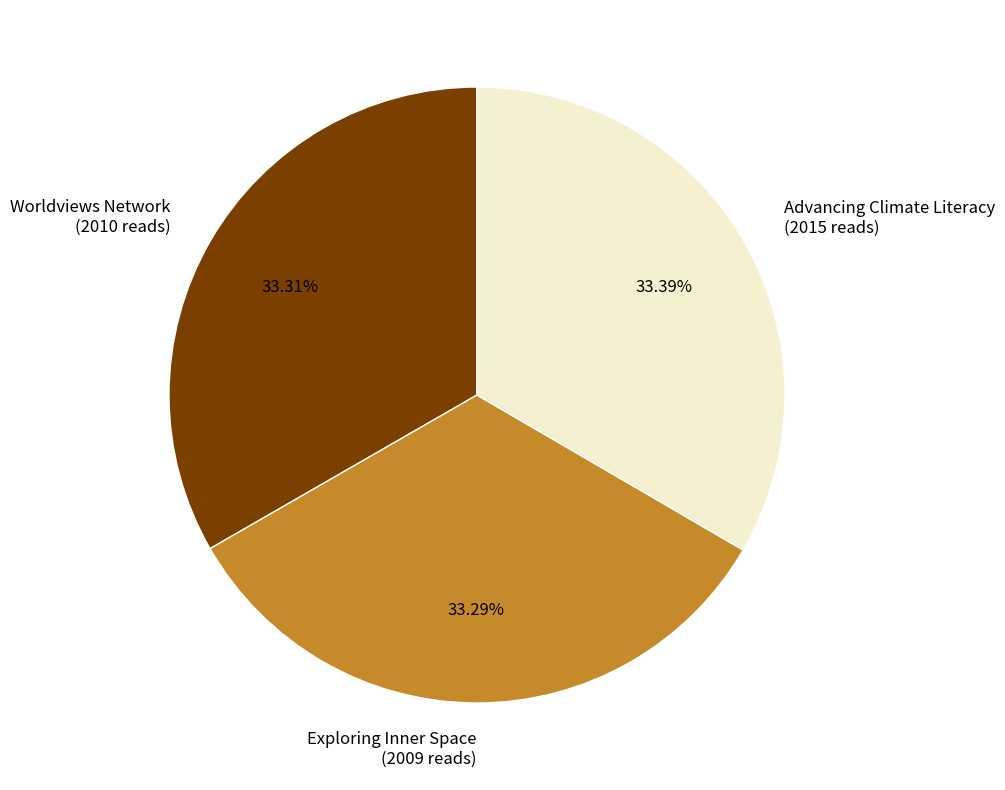

Combined, what portion of the pie is Exploring Inner Space and Advancing Climate Literacy?

66.7%